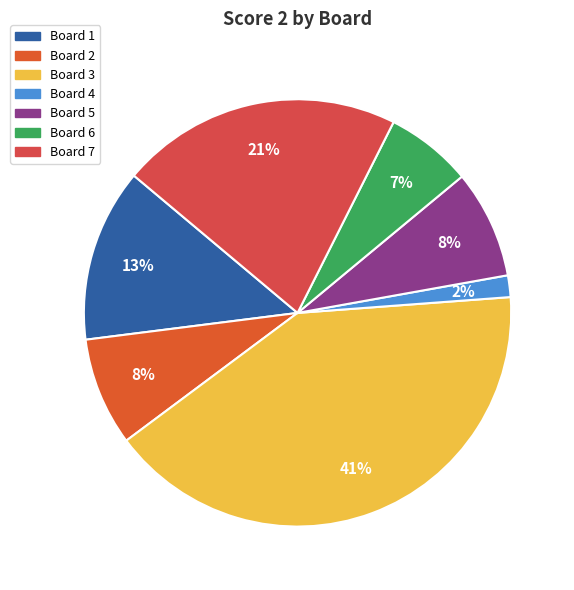

What is the ratio of the value at Board 5 to the value at Board 3?

0.2